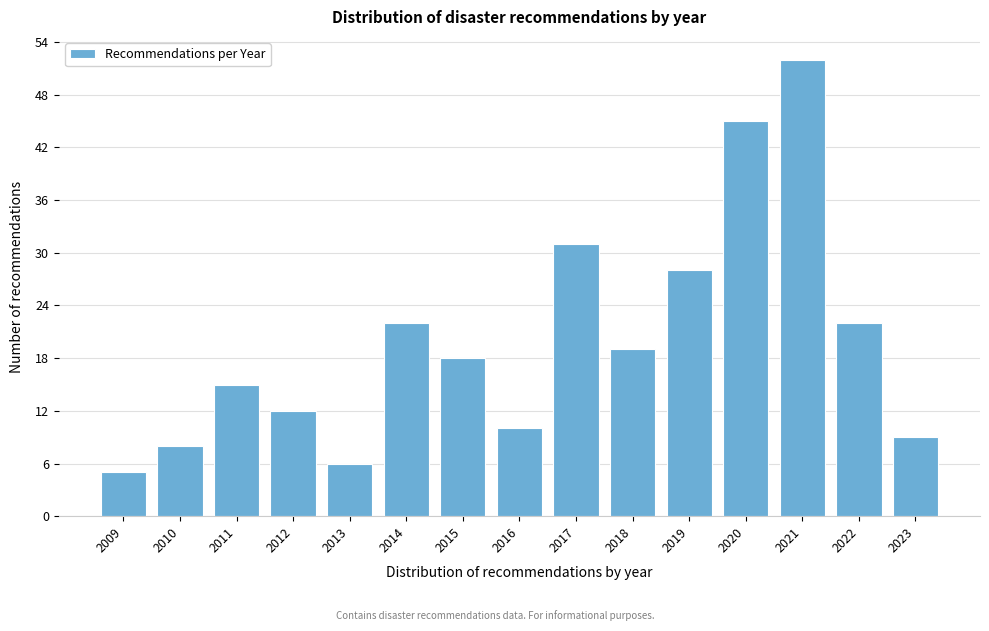

Reading left to right, extract all data points from this chart.

2009=5	2010=8	2011=15	2012=12	2013=6	2014=22	2015=18	2016=10	2017=31	2018=19	2019=28	2020=45	2021=52	2022=22	2023=9